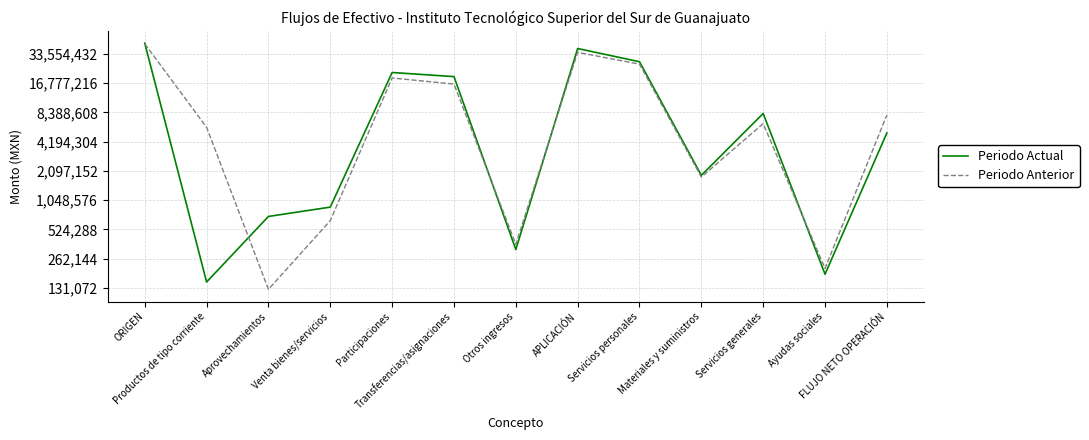

Rank the categories by Periodo Actual value from lowest to highest.

Productos de tipo corriente, Ayudas sociales, Otros ingresos, Aprovechamientos, Venta bienes/servicios, Materiales y suministros, FLUJO NETO OPERACIÓN, Servicios generales, Transferencias/asignaciones, Participaciones, Servicios personales, APLICACIÓN, ORIGEN